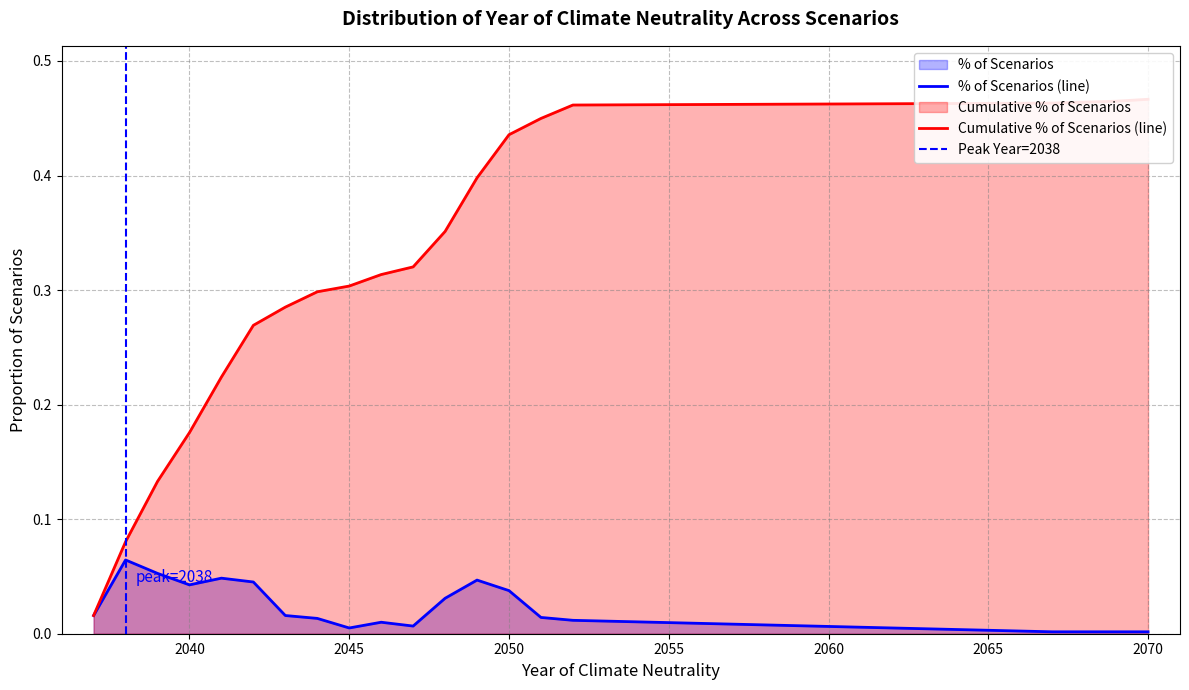

How many lines are shown in the chart?

2